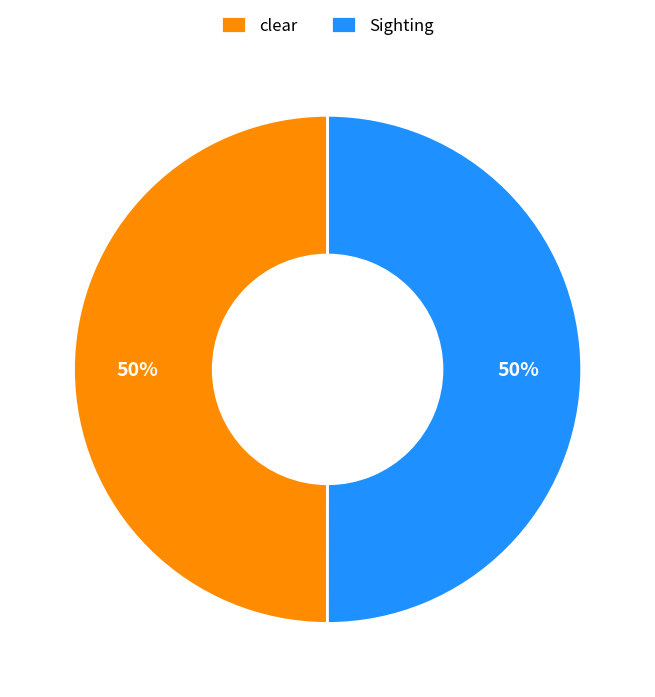

To the nearest percent, what is the combined percentage of clear and Sighting?

100%